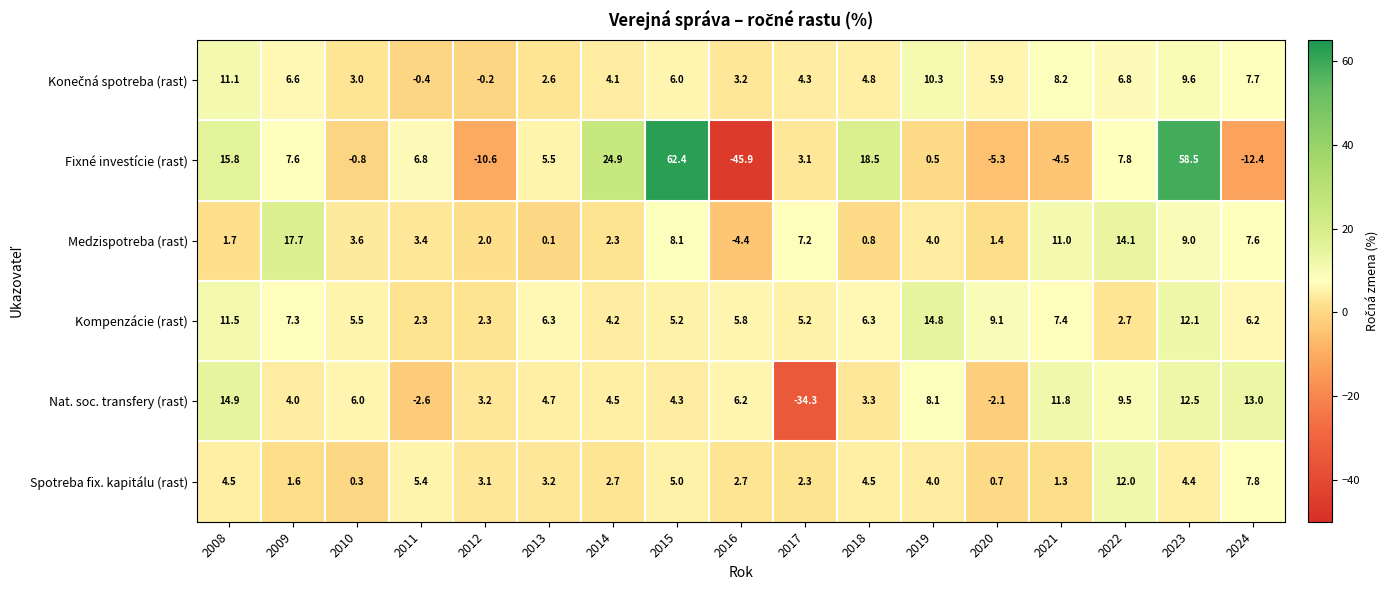

Which series has the largest total across all categories?

Fixné investície (rast)